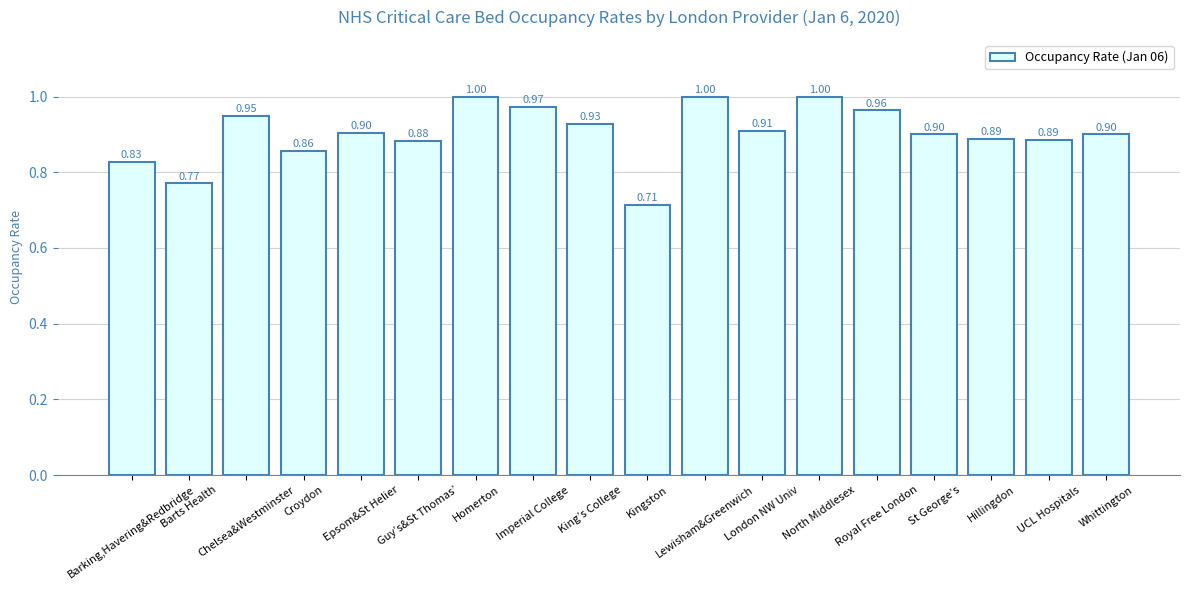

What is the sum of the values at Guy’s&St Thomas’ and London NW Univ?

1.8